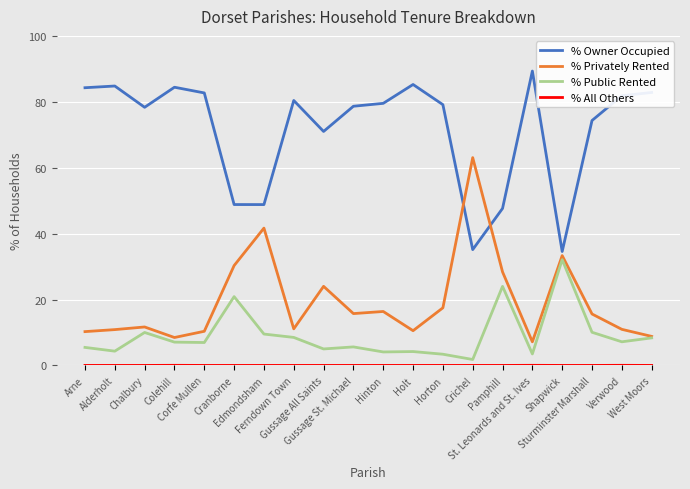

The value of % Owner Occupied at Chalbury is 78.3. True or false?

True